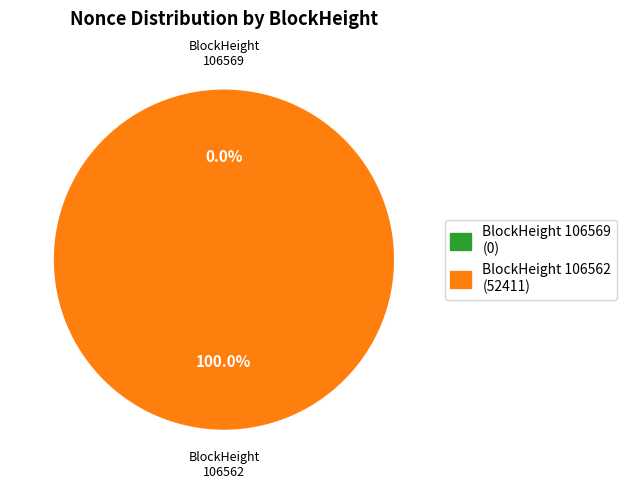

To the nearest percent, what is the difference between the 106562 and 106569 slice percentages?

100%